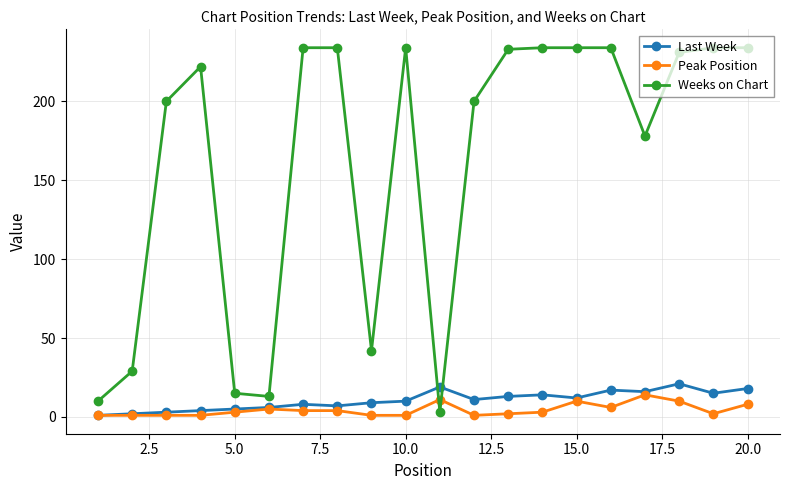

Which series has the largest range (max minus min)?

Weeks on Chart